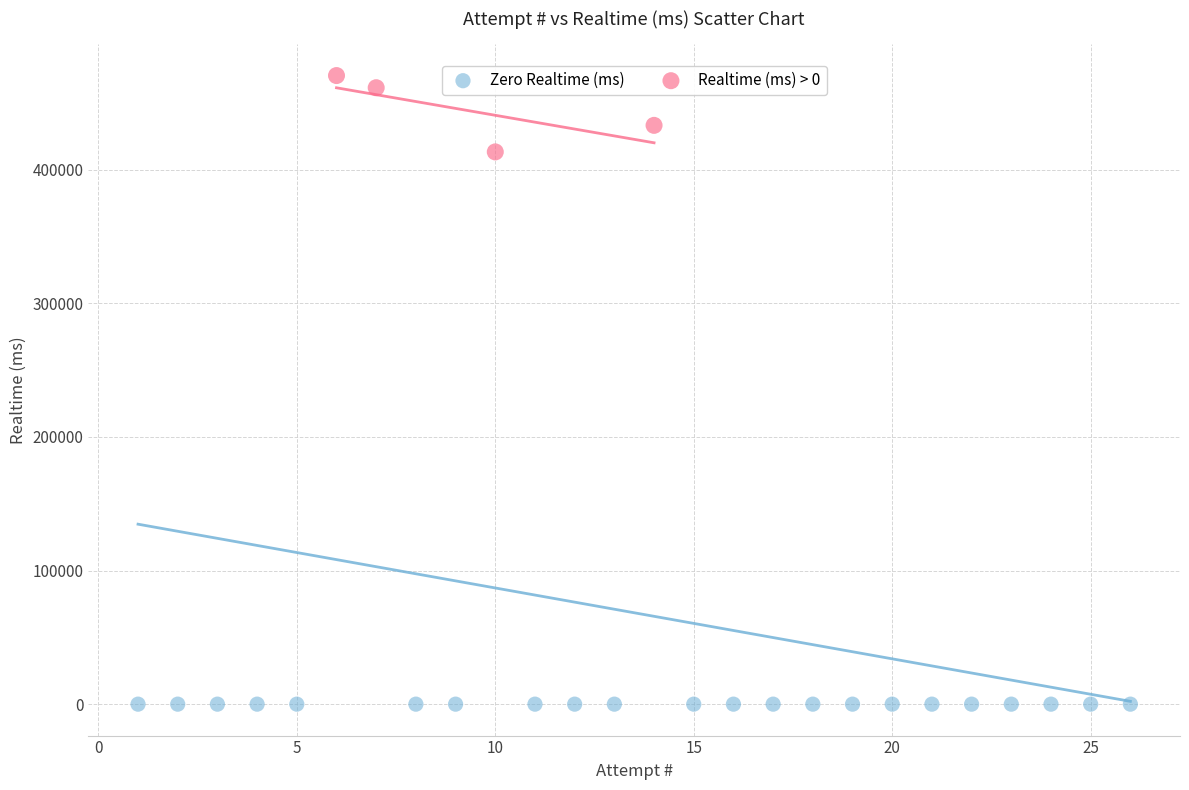

Which series reaches the minimum Y coordinate?

Zero Realtime (ms)